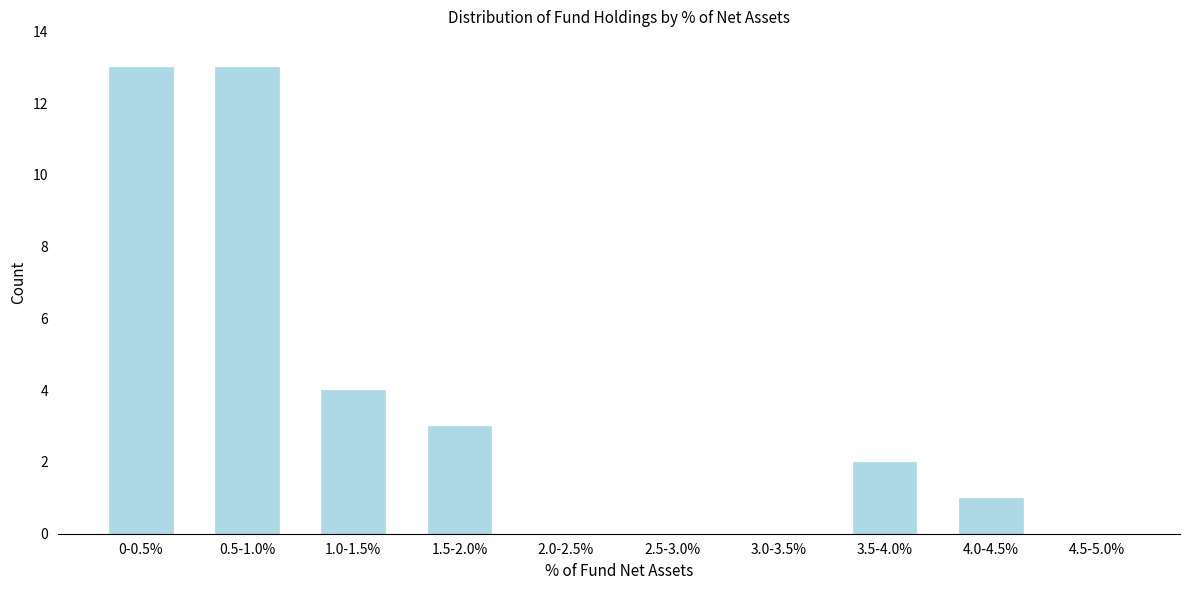

Reading right to left, transcribe all the data shown in this chart.

4.5-5.0%=0	4.0-4.5%=1	3.5-4.0%=2	3.0-3.5%=0	2.5-3.0%=0	2.0-2.5%=0	1.5-2.0%=3	1.0-1.5%=4	0.5-1.0%=13	0-0.5%=13